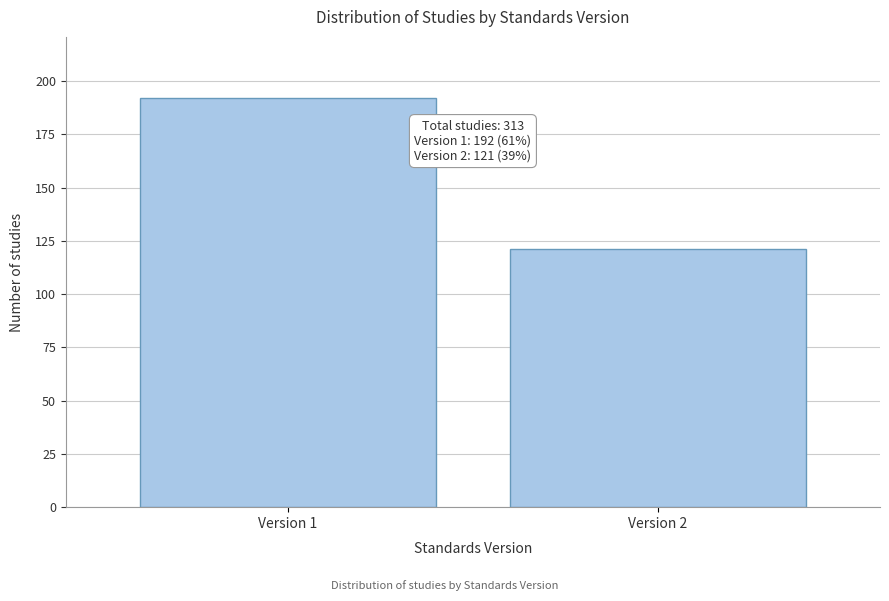

Reading right to left, list all the values displayed in this chart.

121	192